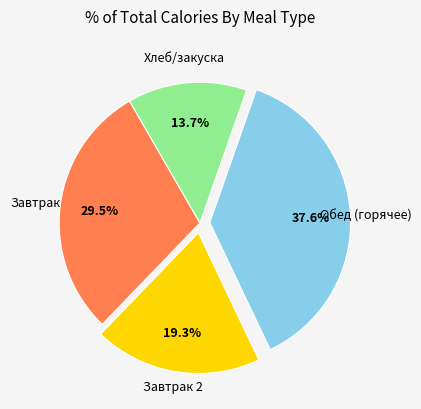

How many segments does this pie chart have?

4